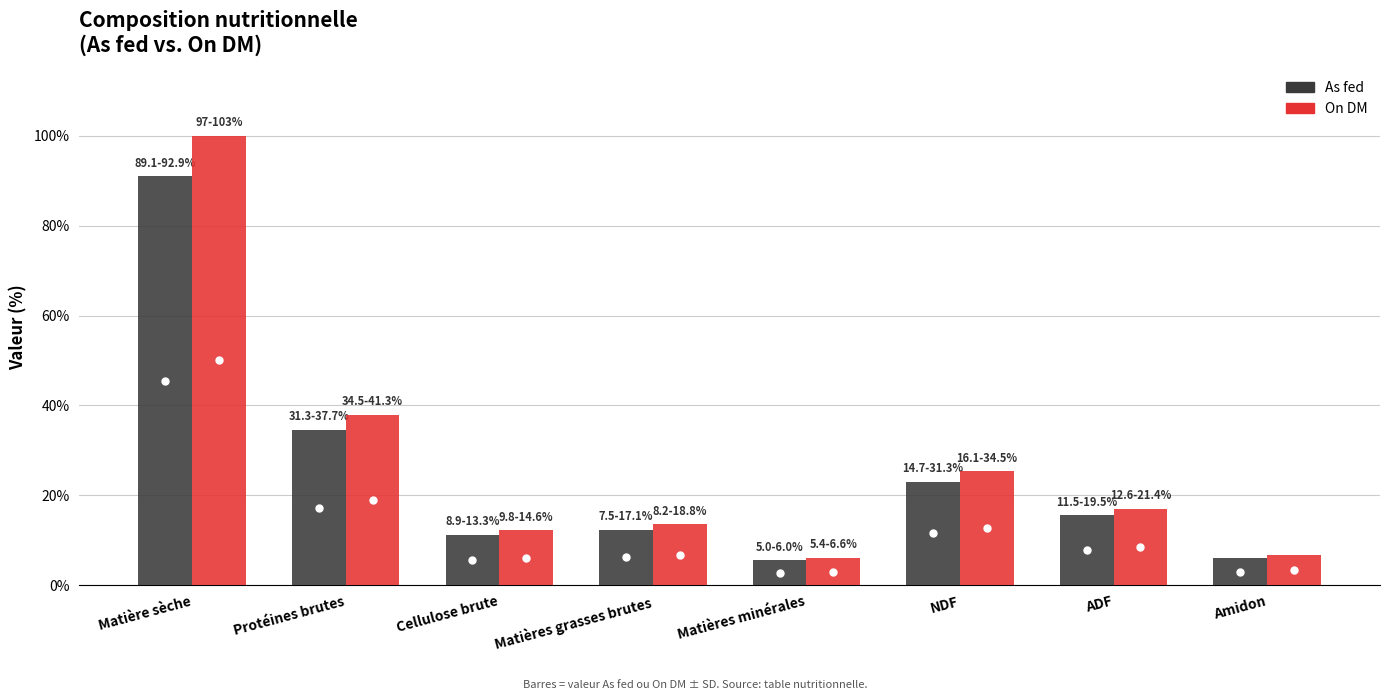

True or false: As fed has a value of 91.0 at Matière sèche.

True